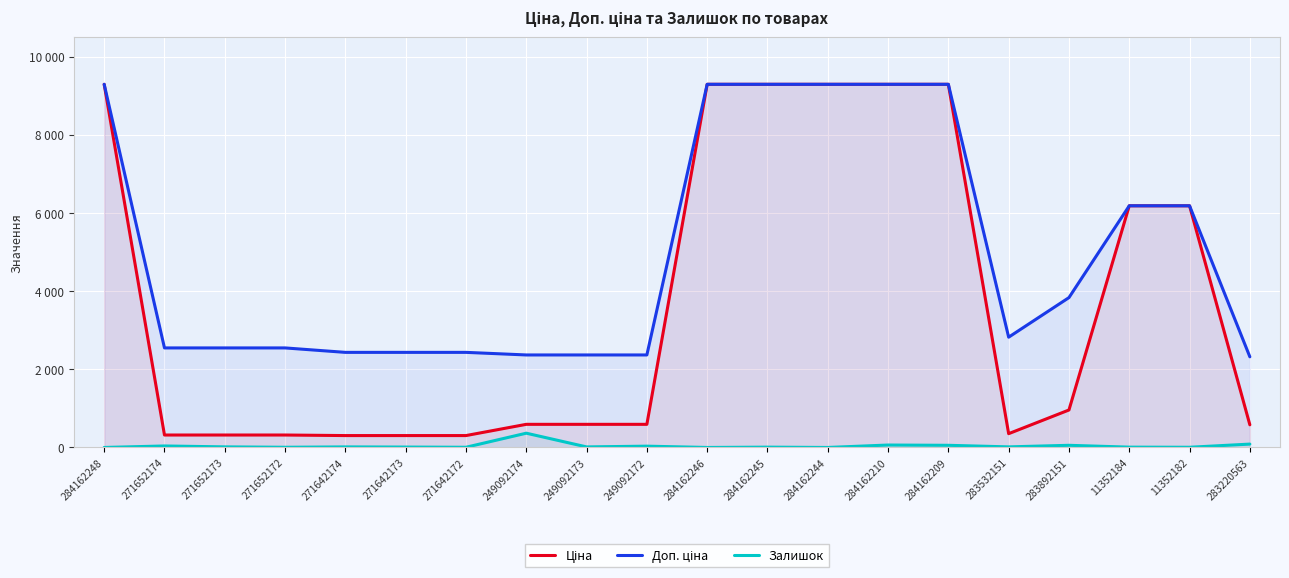

Reading left to right, list all the values displayed in this chart.

Ціна: 284162248=9290.5	271652174=318.3	271652173=318.3	271652172=318.3	271642174=304.1	271642173=304.1	271642172=304.1	249092174=591.6	249092173=591.6	249092172=591.6	284162246=9290.5	284162245=9290.5	284162244=9290.5	284162210=9290.5	284162209=9290.5	283532151=352.6	283892151=958.4	11352184=6182.6	11352182=6182.6	283220563=579.8
Доп. ціна: 284162248=9290.5	271652174=2546.4	271652173=2546.4	271652172=2546.4	271642174=2432.8	271642173=2432.8	271642172=2432.8	249092174=2366.5	249092173=2366.5	249092172=2366.5	284162246=9290.5	284162245=9290.5	284162244=9290.5	284162210=9290.5	284162209=9290.5	283532151=2821.2	283892151=3833.8	11352184=6182.6	11352182=6182.6	283220563=2319.2
Залишок: 284162248=0.0	271652174=38.0	271652173=15.0	271652172=5.0	271642174=14.0	271642173=10.0	271642172=5.0	249092174=365.0	249092173=14.0	249092172=33.0	284162246=0.0	284162245=8.0	284162244=0.0	284162210=62.0	284162209=55.0	283532151=15.0	283892151=55.0	11352184=8.0	11352182=5.0	283220563=86.0